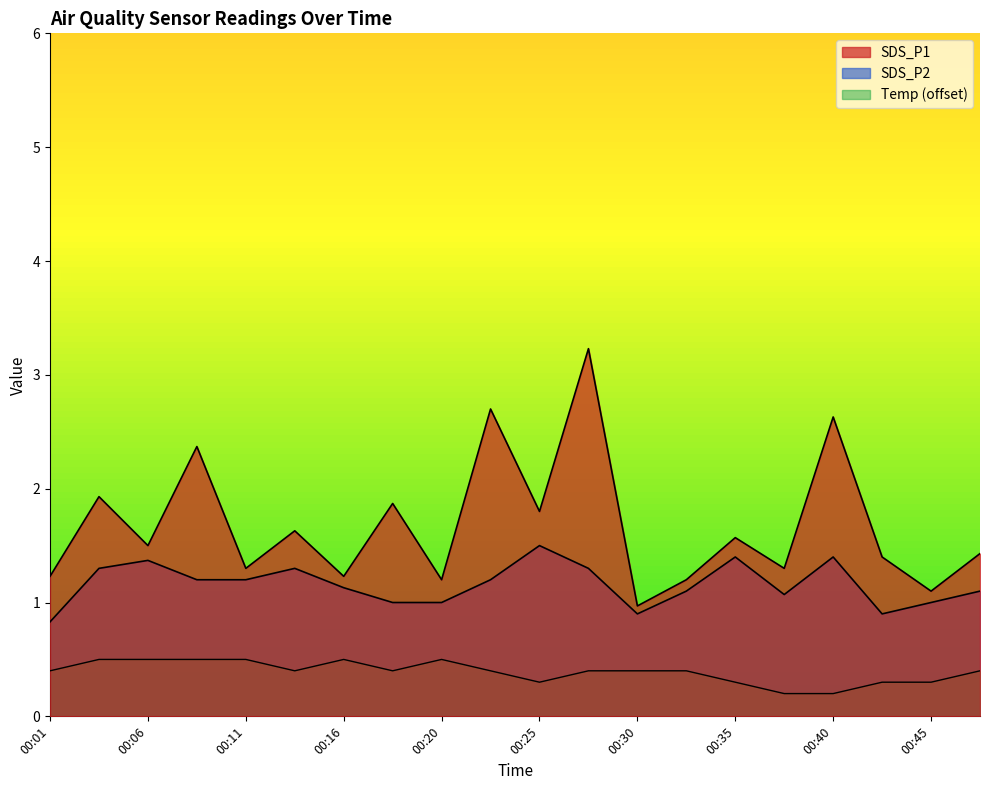

True or false: Temp and SDS_P2 cross at least once.

False